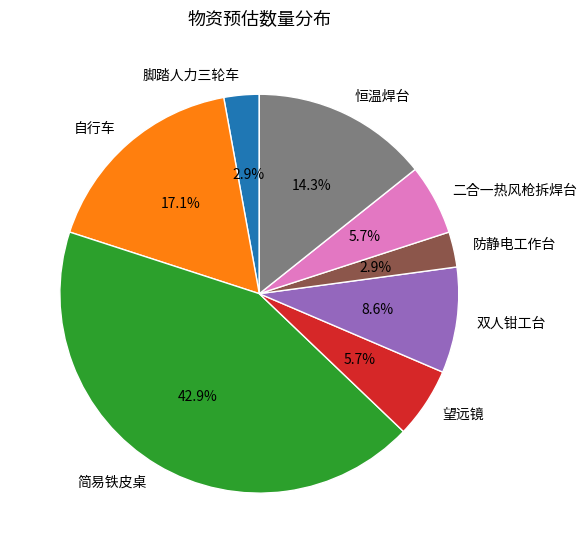

To the nearest percent, what is the average slice percentage?

12%